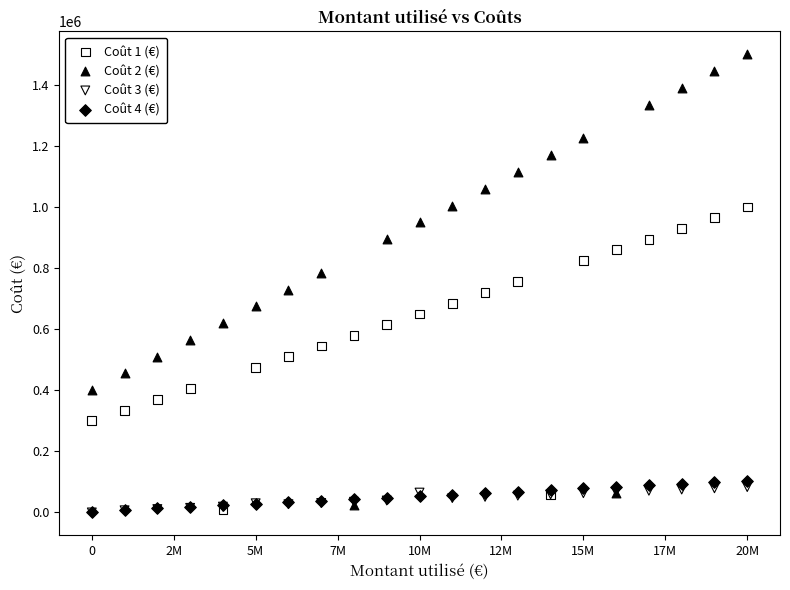

Which series has the largest Y range (max minus min)?

Coût 2 (€)